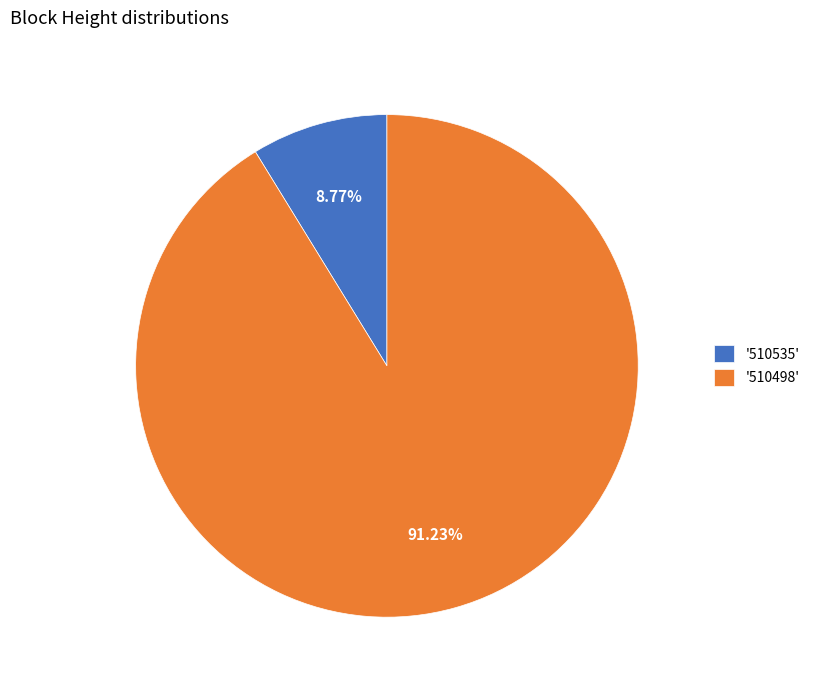

To the nearest percent, what is the difference between the largest and smallest slice percentages?

82%